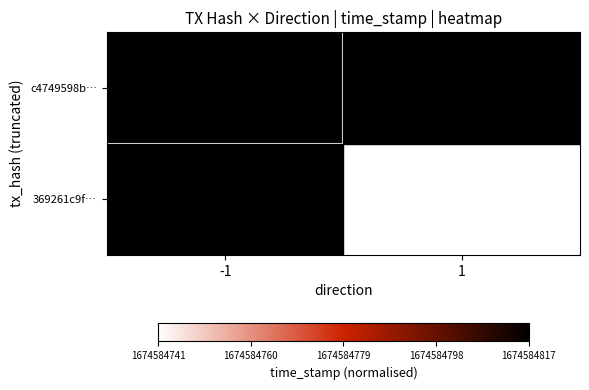

Rank the series by their maximum value, from highest to lowest.

c4749598b…, 369261c9f…